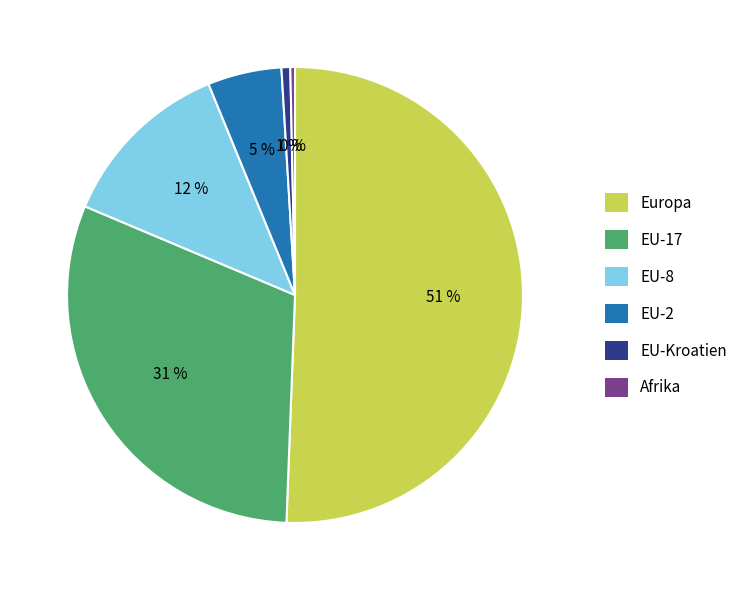

To the nearest percent, what is the average slice percentage?

17%